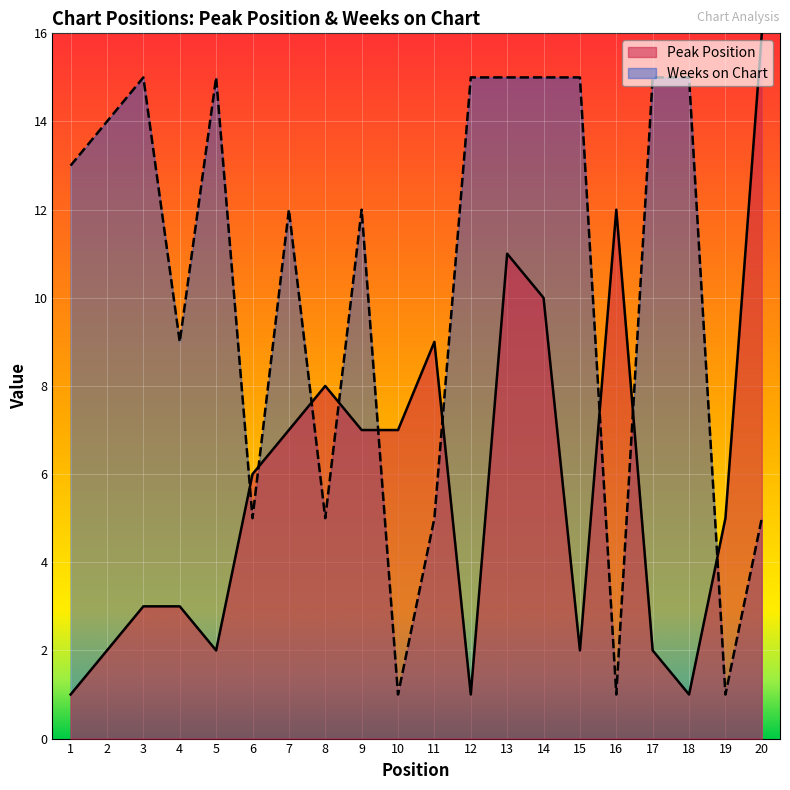

What is the total value across all series at 16?

13